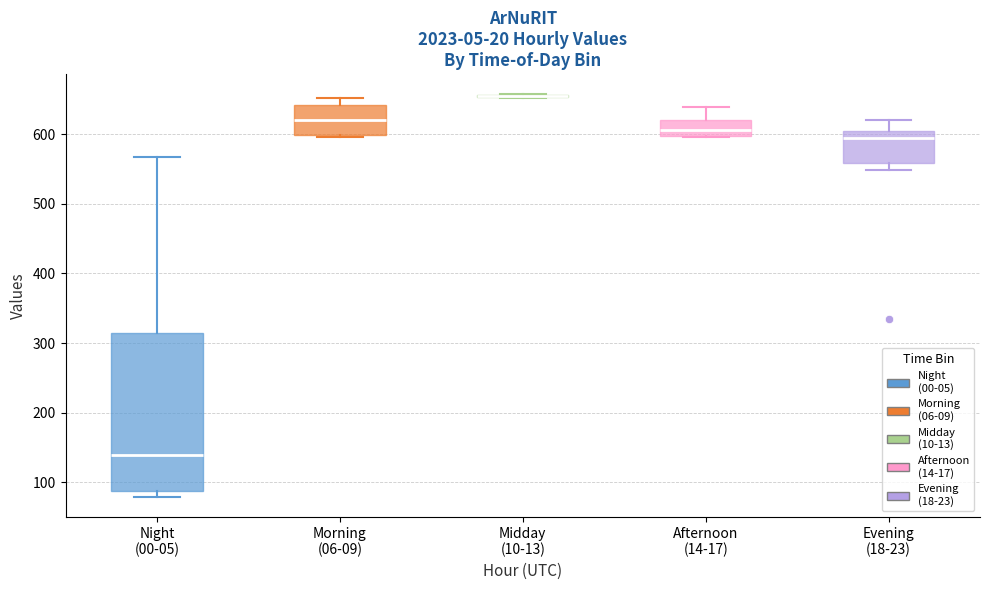

Reading left to right, read every box against the y-axis: the position of its median line, the range the box covers, and the ends of its whiskers. The values are not printed on the chart, so give them approximately, as read against the axis.

Night (00-05): median 140, box 90 to 320, whiskers 80 to 570
Morning (06-09): median 620, box 600 to 640, whiskers 600 (just below the box's lower edge) to 650
Midday (10-13): box collapsed to a line at 660, whiskers 650 to 660
Afternoon (14-17): median 610, box 600 to 620, whiskers 600 to 640
Evening (18-23): median 590, box 560 to 610, whiskers 550 to 620